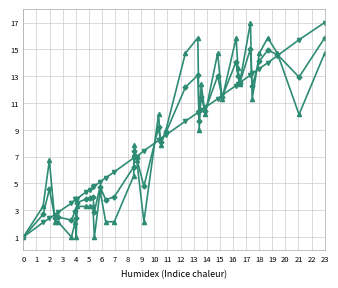

What is the maximum value shown in the chart?

17.0